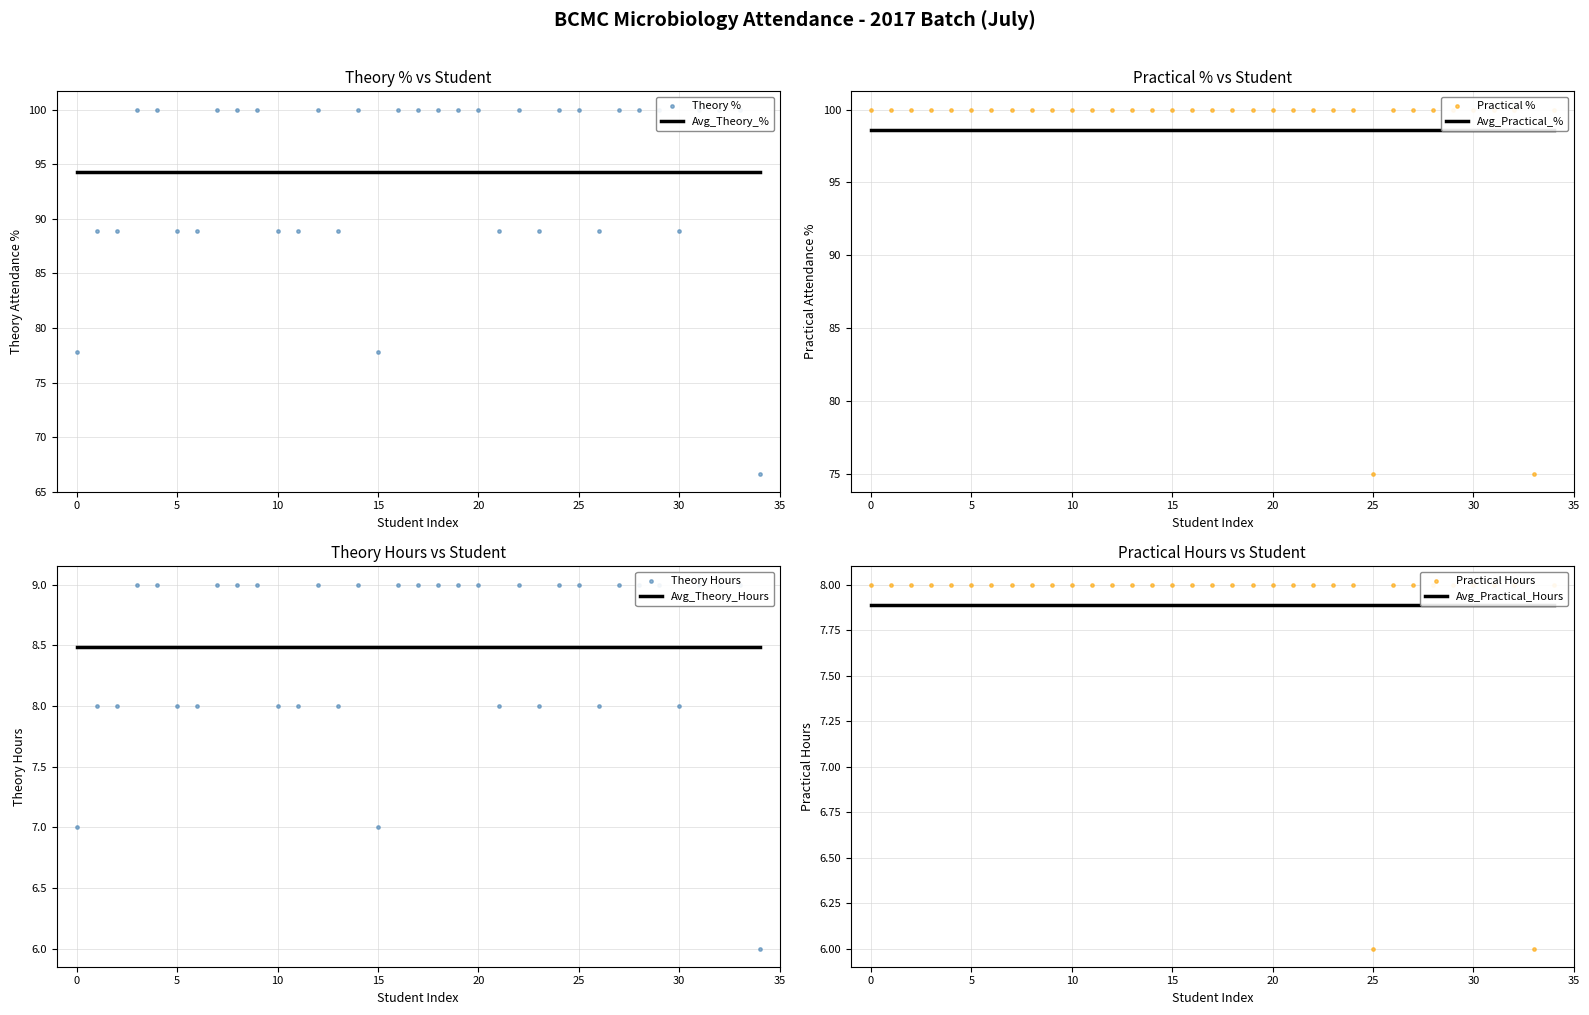

Is the value of Theory Hours at ABY JOHN THAMPI greater than the value of Practical % at ANUPAMA S?

No